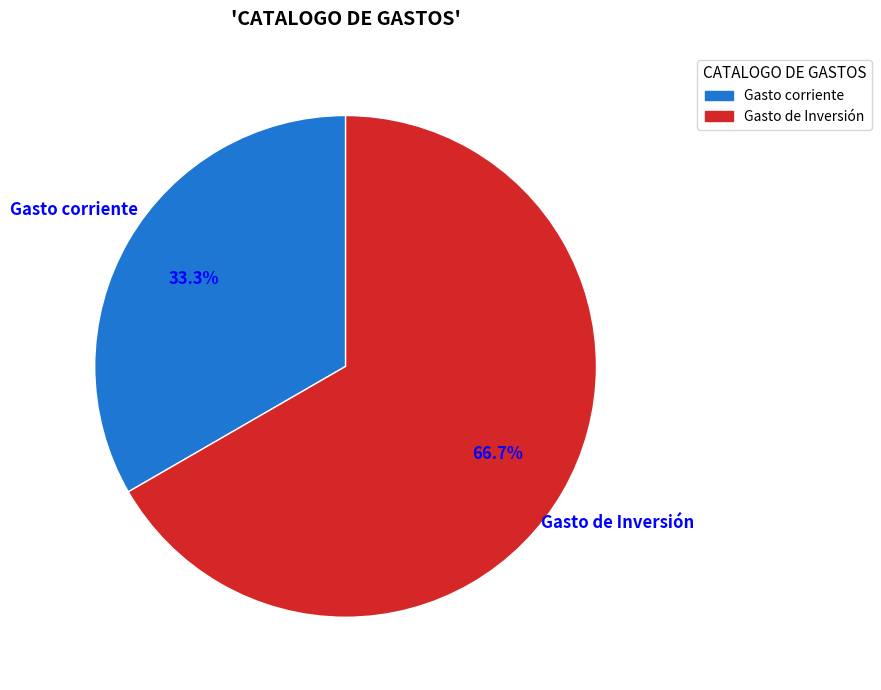

Which has a higher value, Gasto corriente or Gasto de Inversión?

Gasto de Inversión